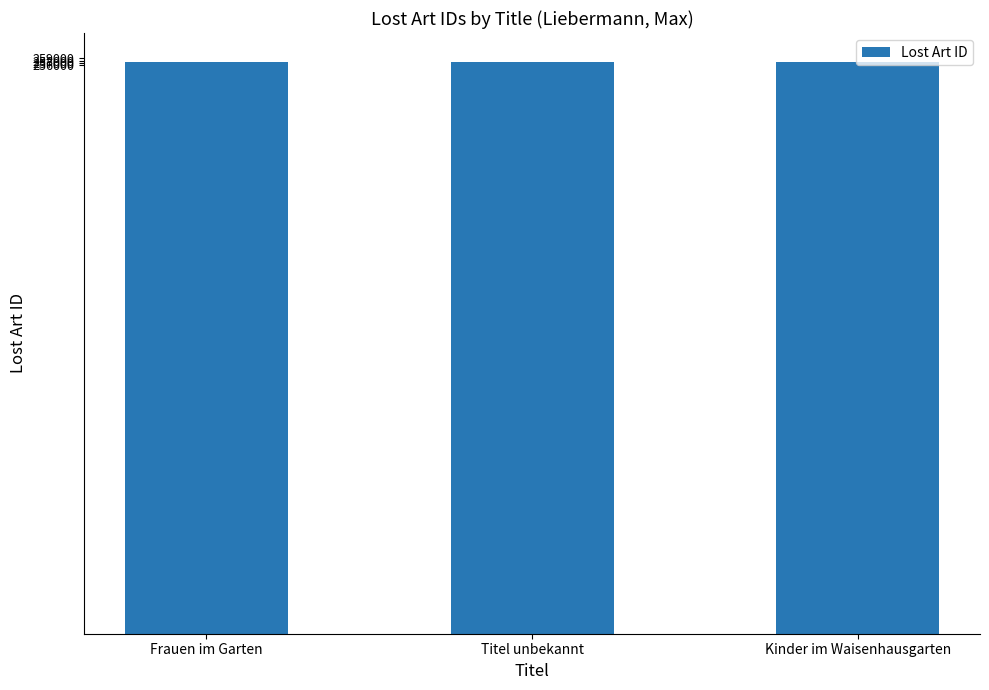

What is the greatest value displayed?

257562